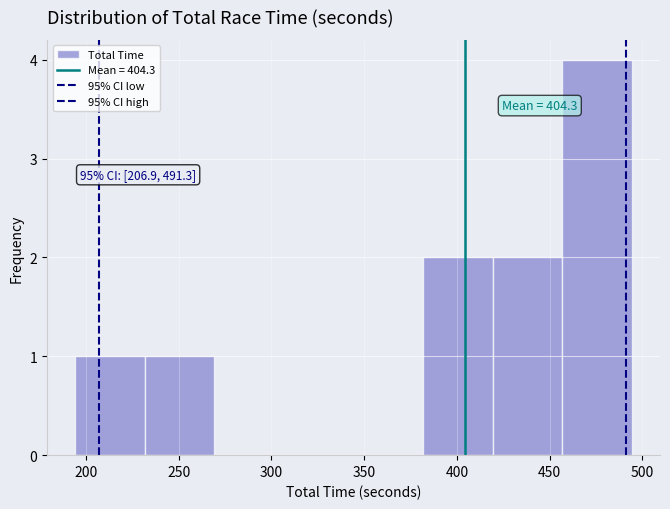

Which range on the x-axis has the tallest bar?

455 to 495